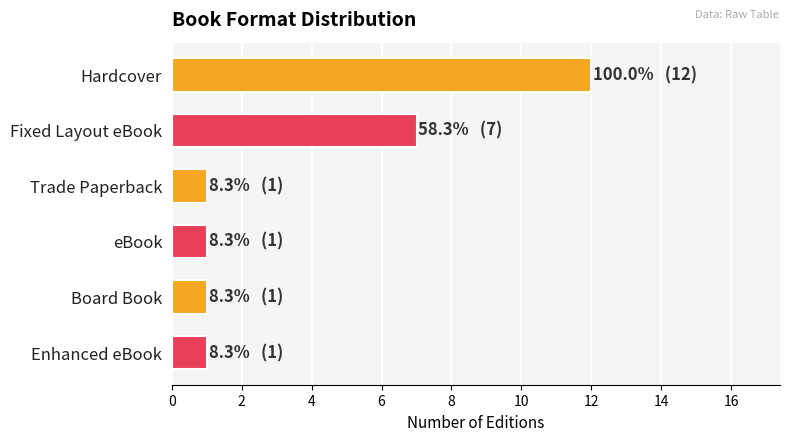

Is it true that the value at Trade Paperback is 0?

False